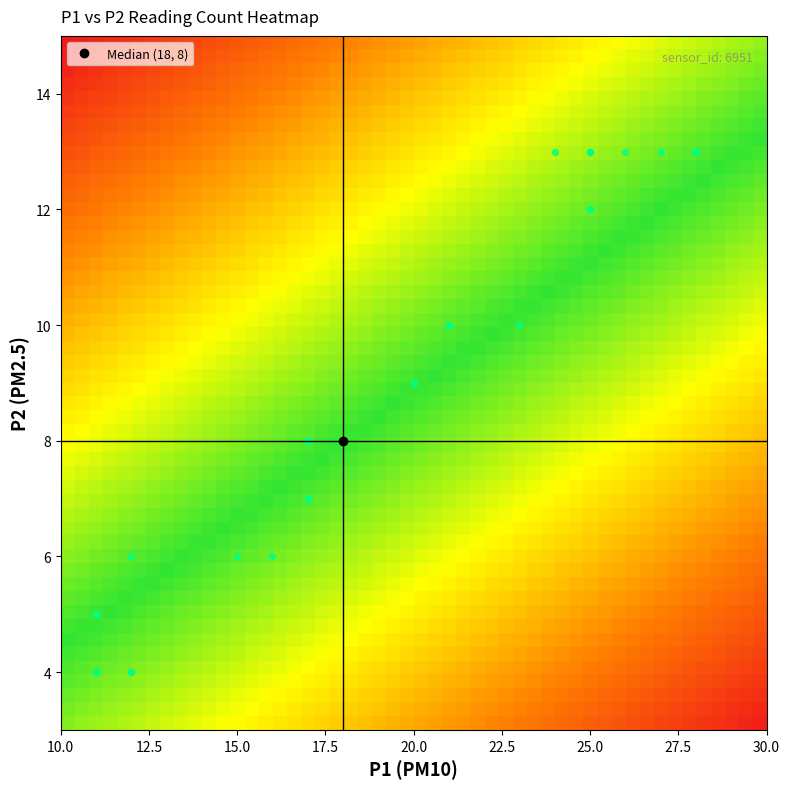

Is it true that 0 equals 15 at 23?

False